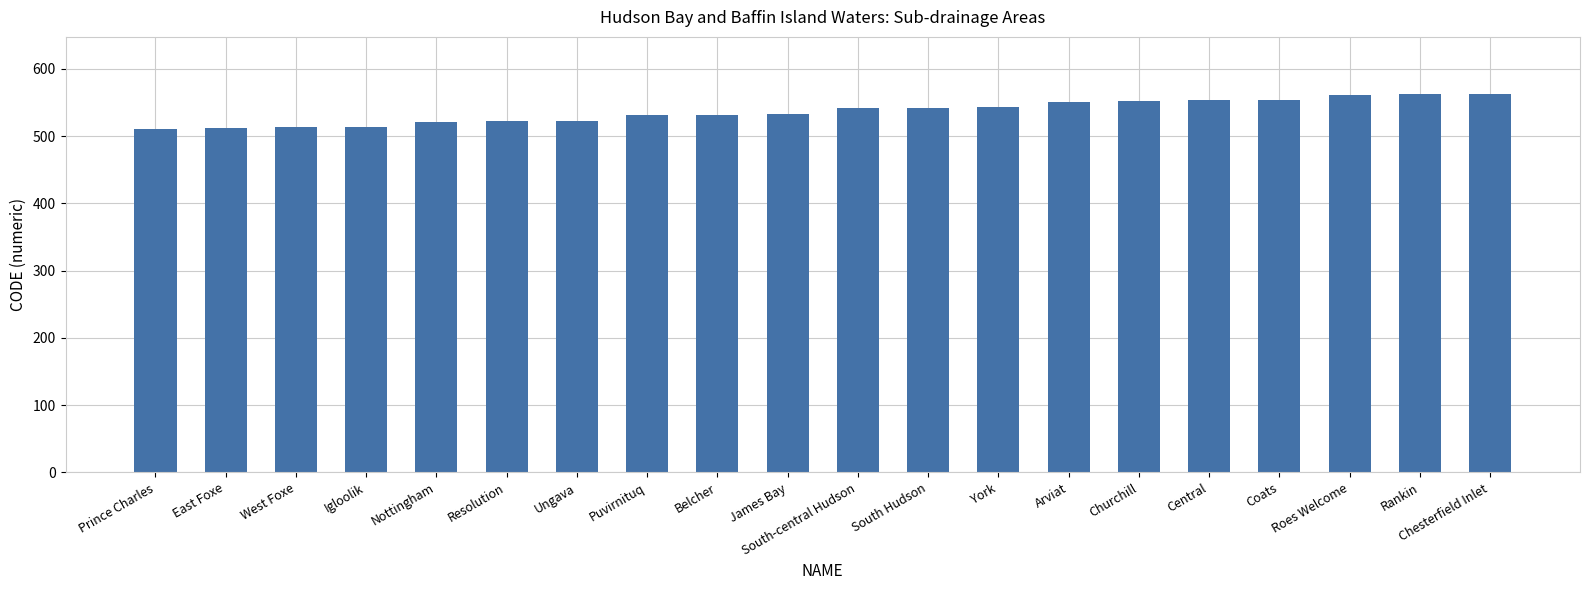

What is the label of the 10th bar from the left?

James Bay